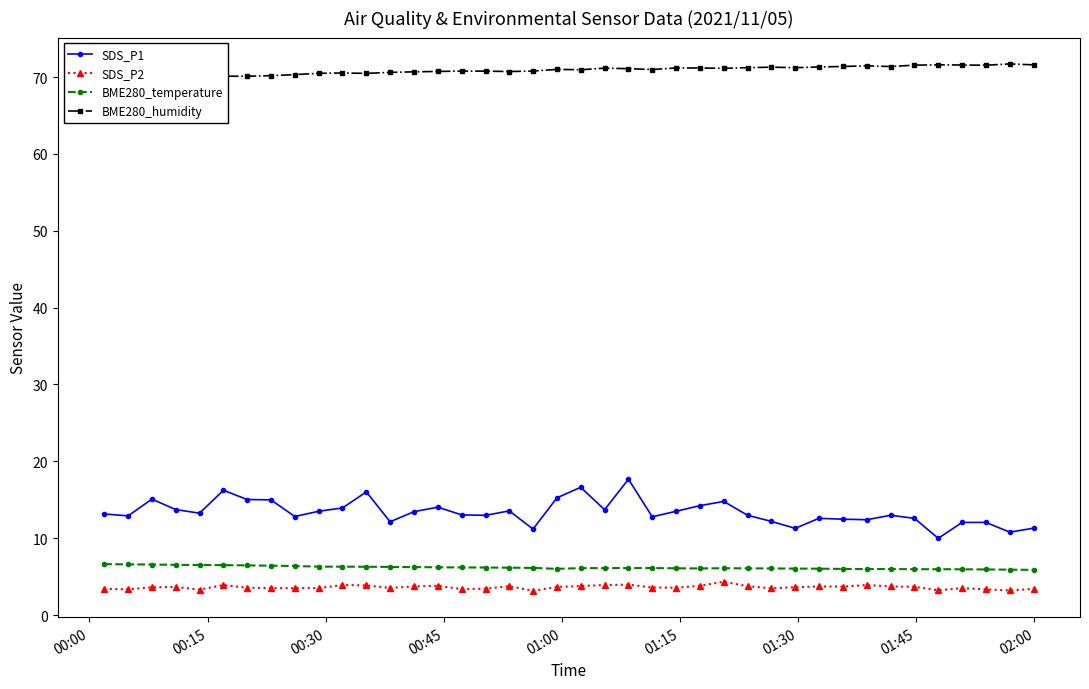

What is the average value of the BME280_humidity series?

70.9